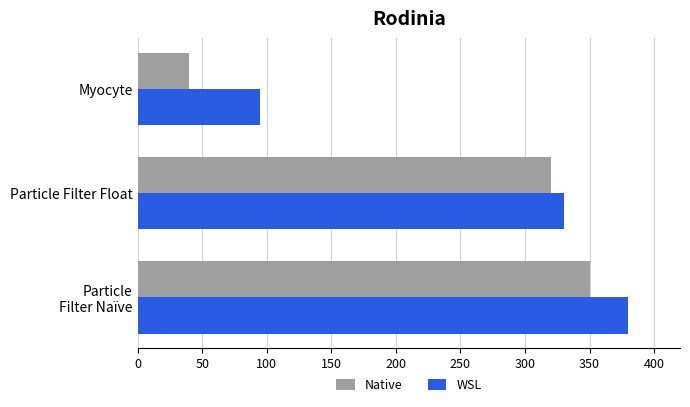

How many data points in Native are less than 320?

1